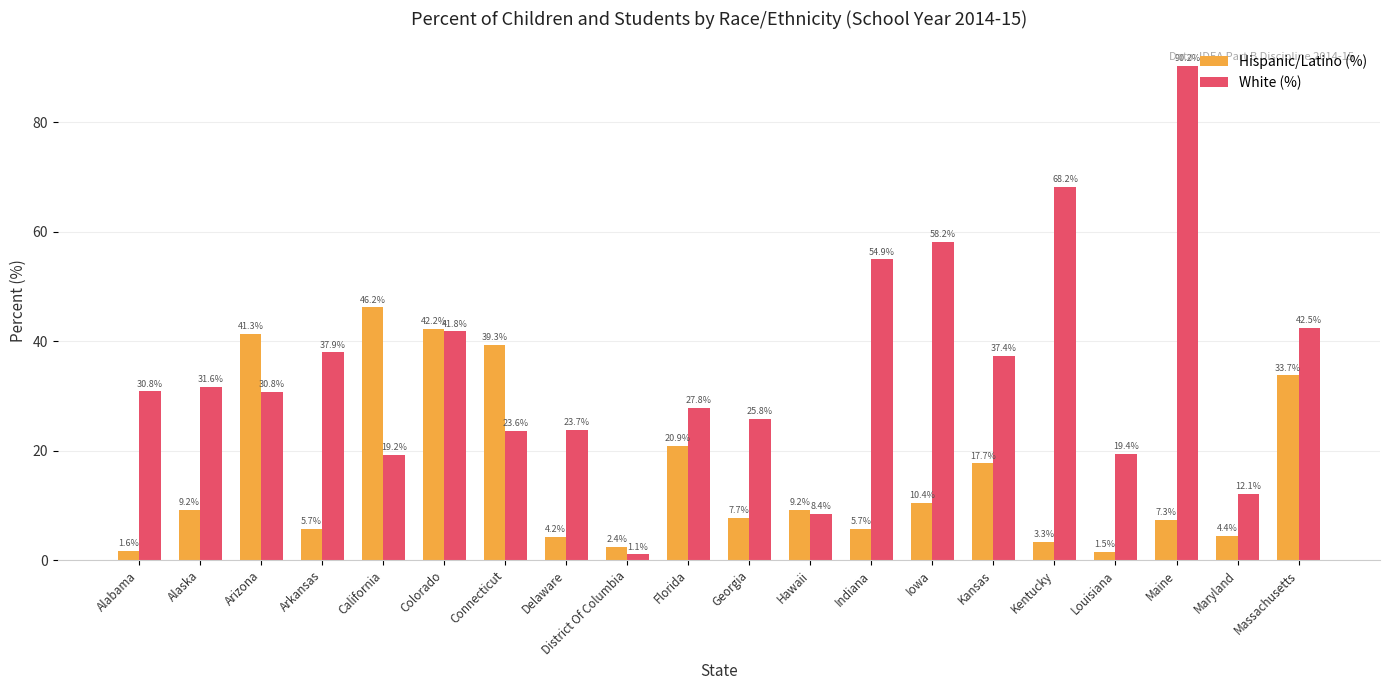

What are all the series names shown in the legend?

Hispanic/Latino (%), White (%)